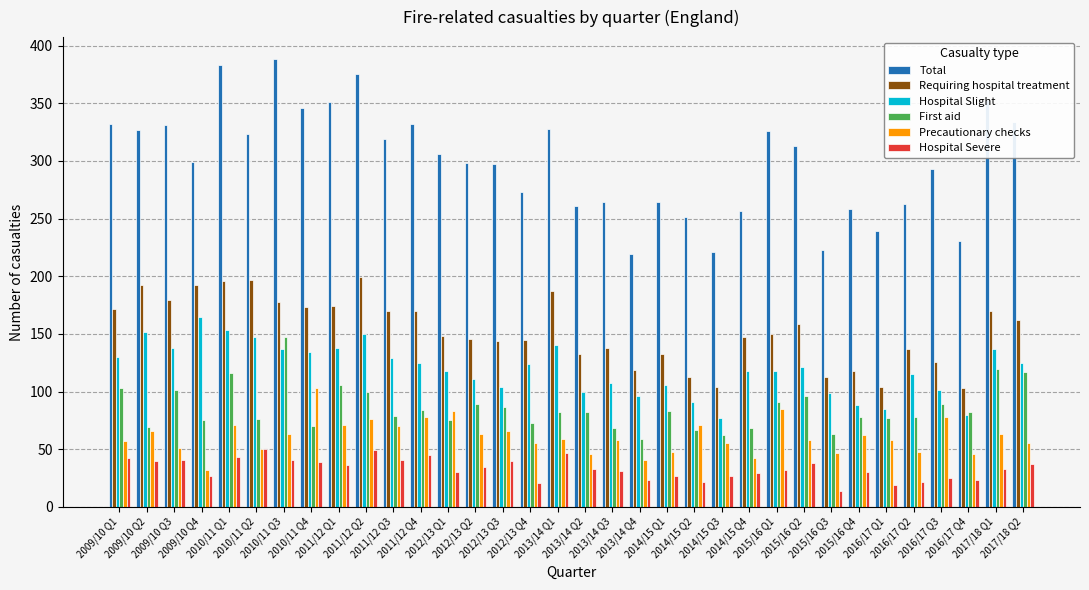

What is the sum of the Precautionary checks values at 2016/17 Q4 and 2015/16 Q3?

93